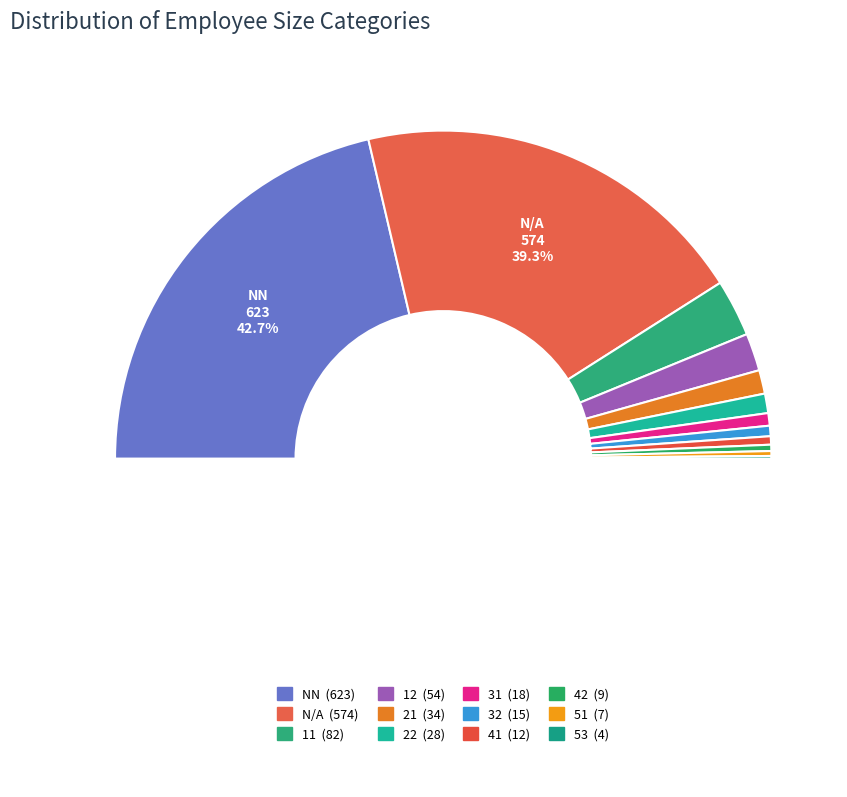

Is there a majority slice in this chart?

No